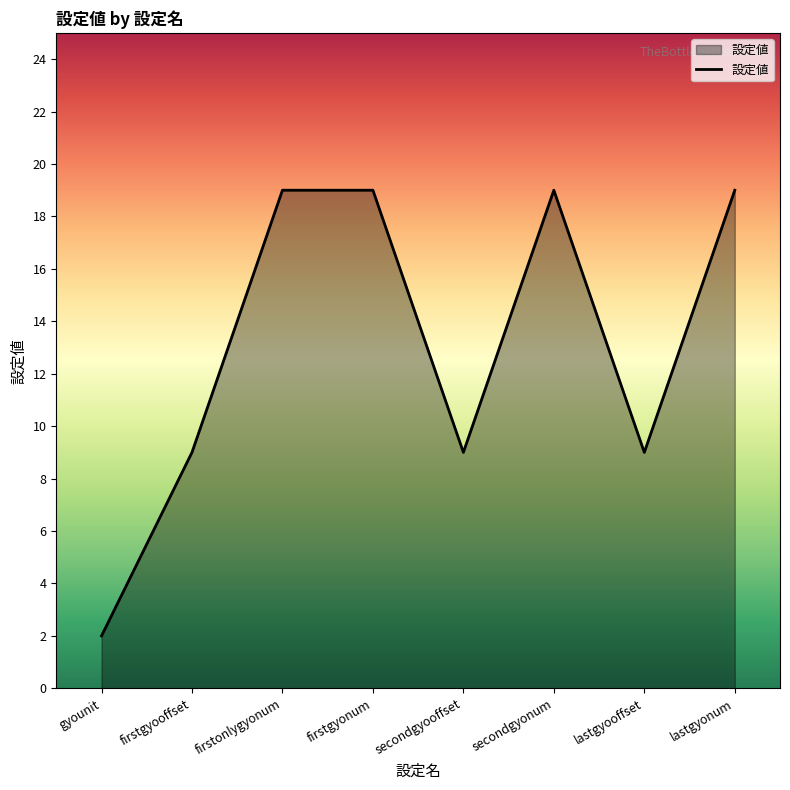

What is the difference between the values at firstgyooffset and lastgyonum?

10